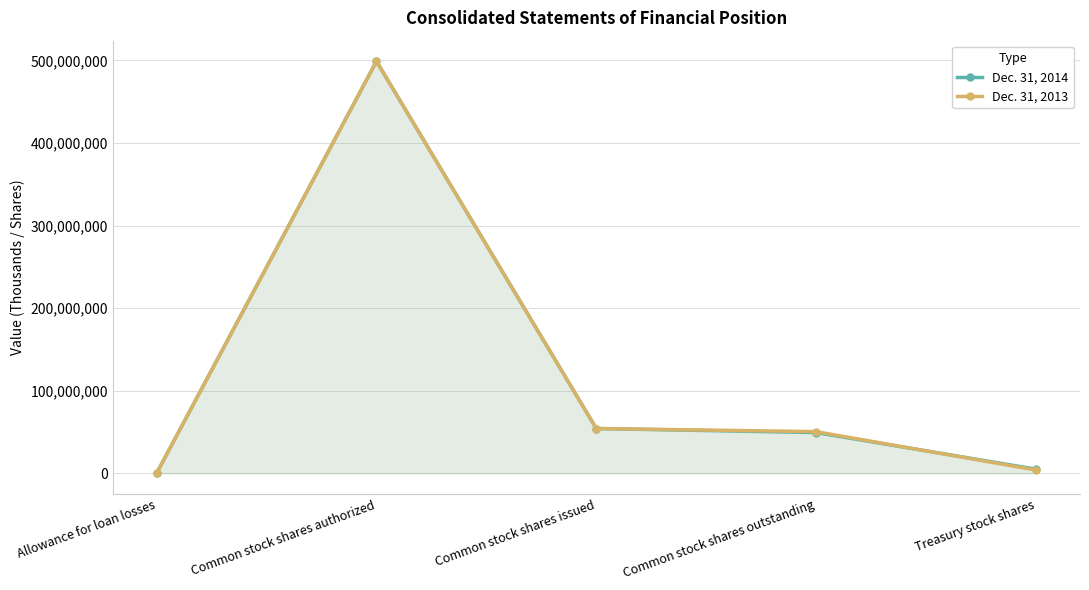

What is the label of the 1st point from the right?

Treasury stock shares